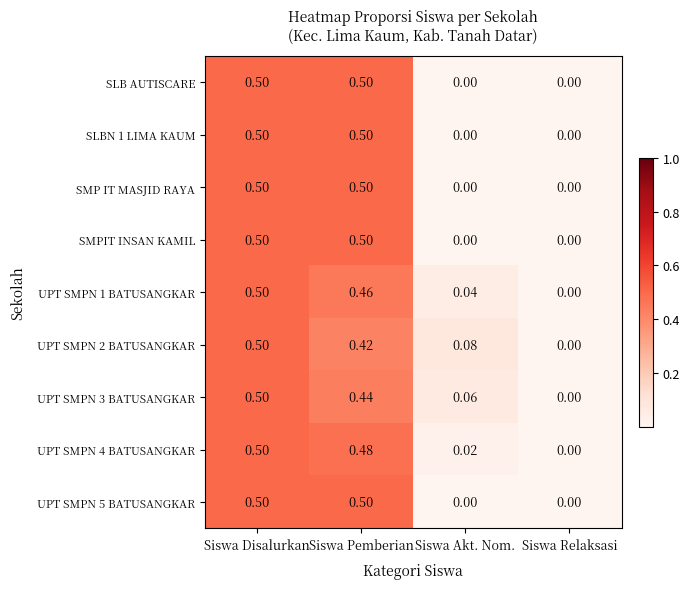

At which category is the sum across all series the highest?

Siswa Disalurkan